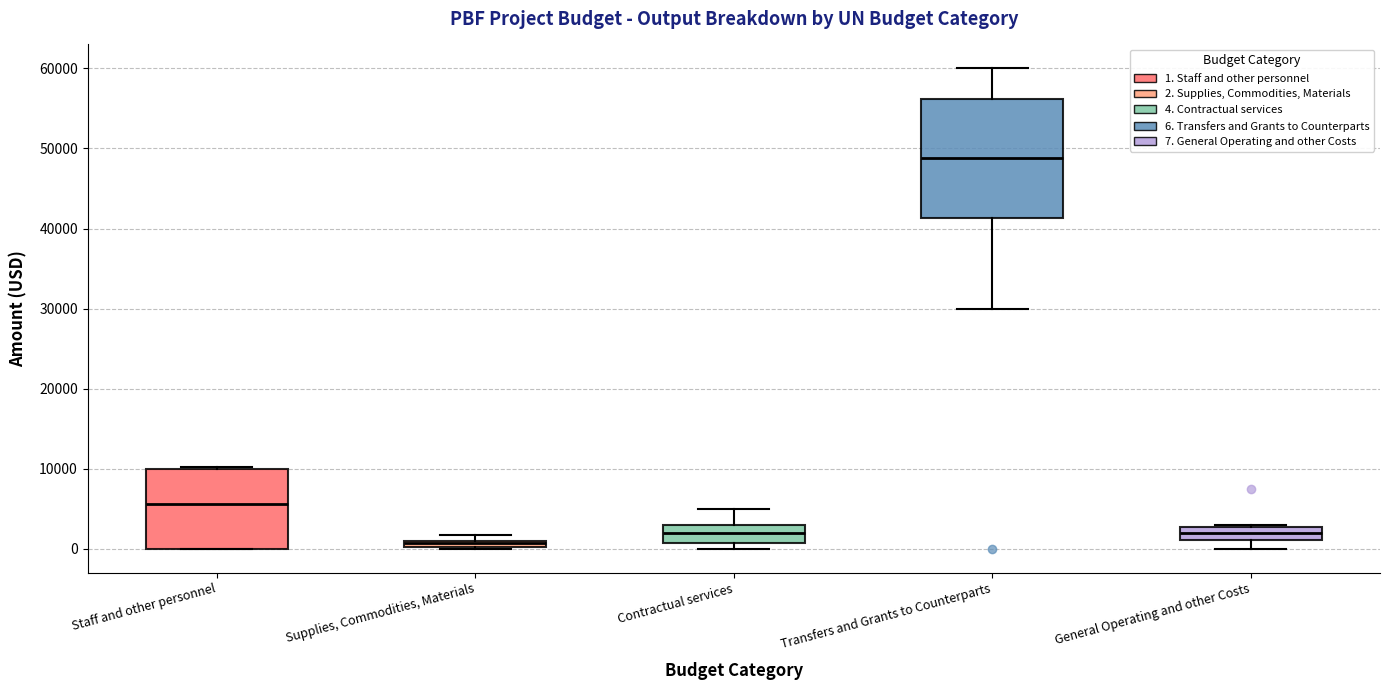

Which box has the lowest median line?

Supplies, Commodities, Materials